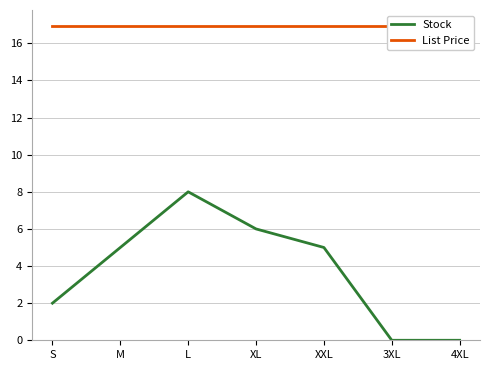

How many categories are shown in the chart?

7